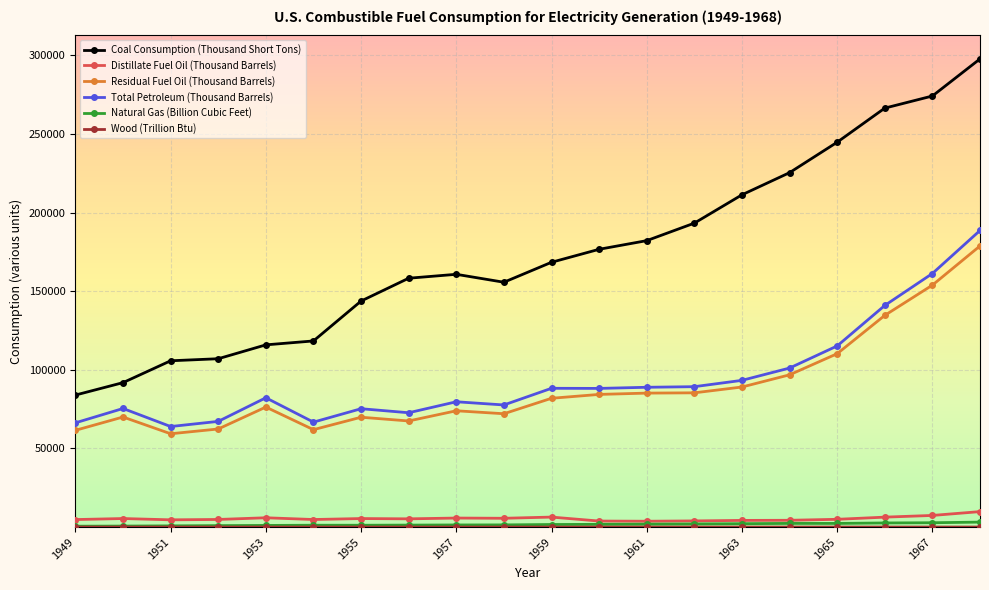

What is the value of the Residual Fuel Oil (Thousand Barrels) point at the 3rd from the left?

59347.0